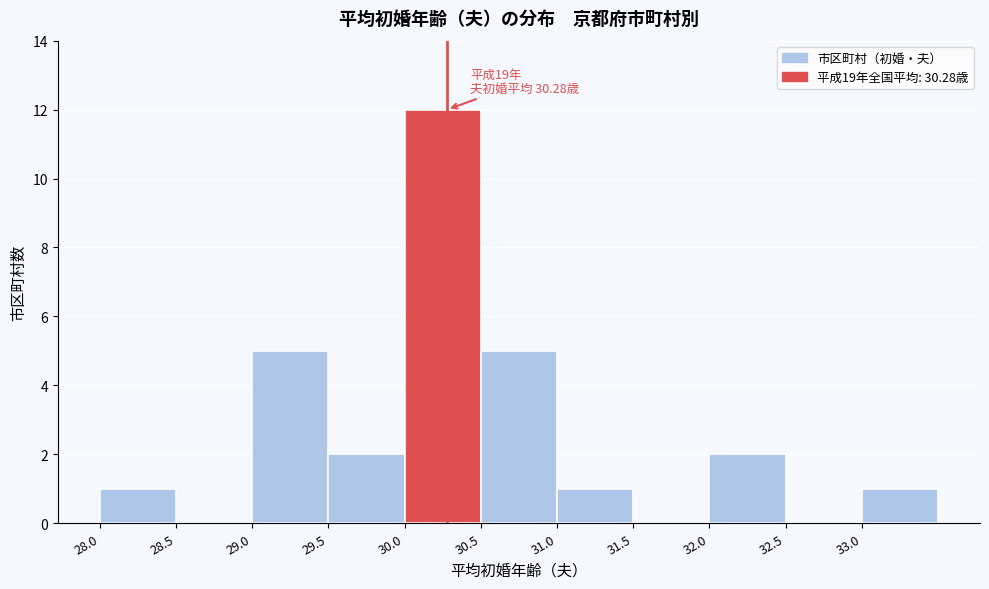

Over which range of the x-axis is the bar tallest?

30.0 to 30.5